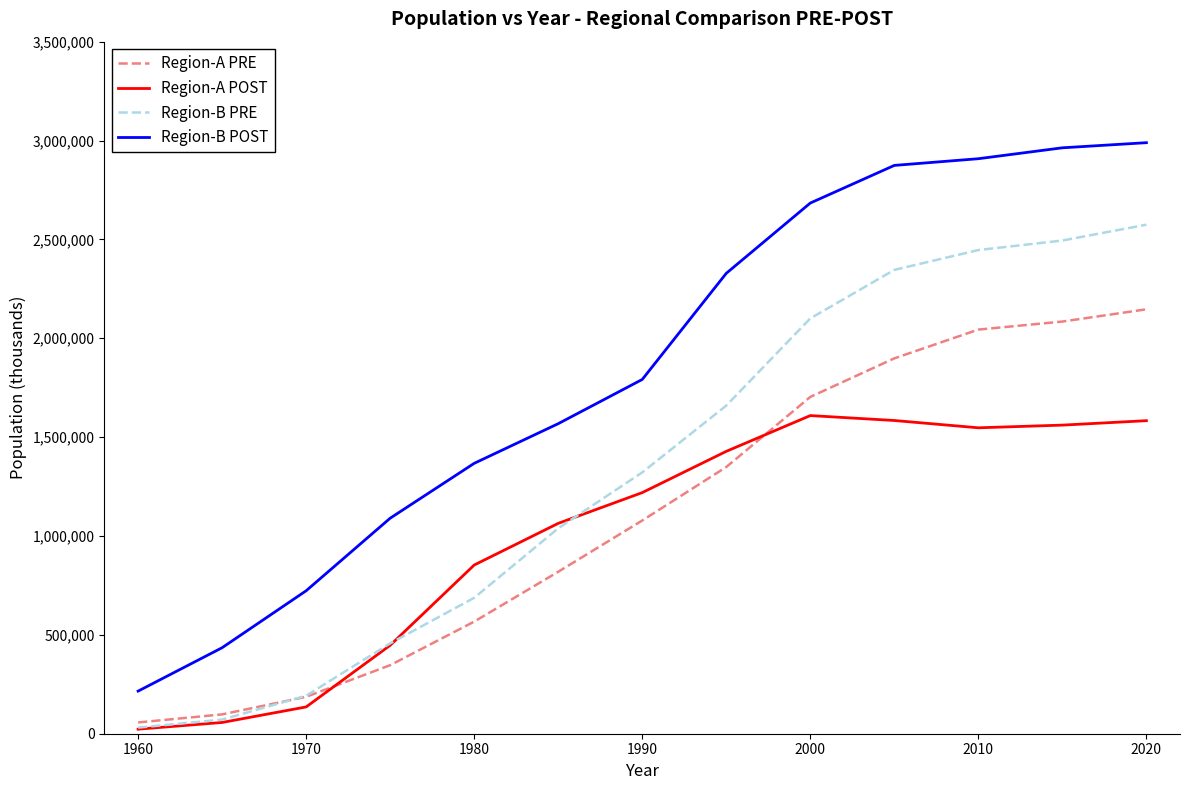

Does the chart display data point markers on the line(s)?

No